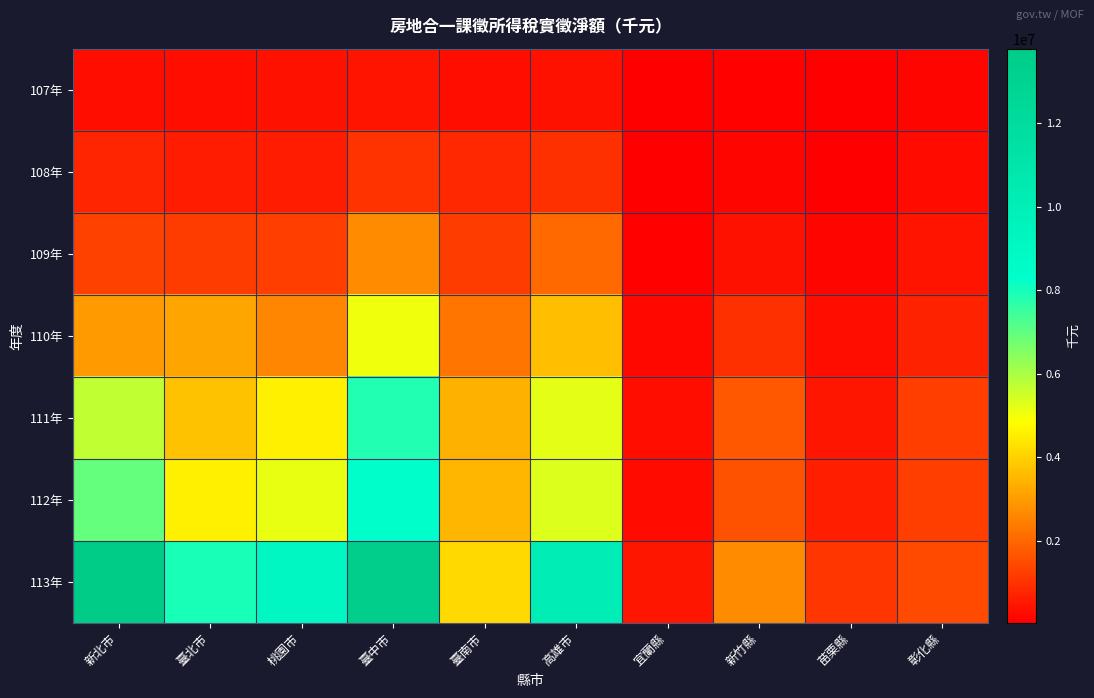

What is the difference between the highest and lowest values at 苗栗縣?

1061325